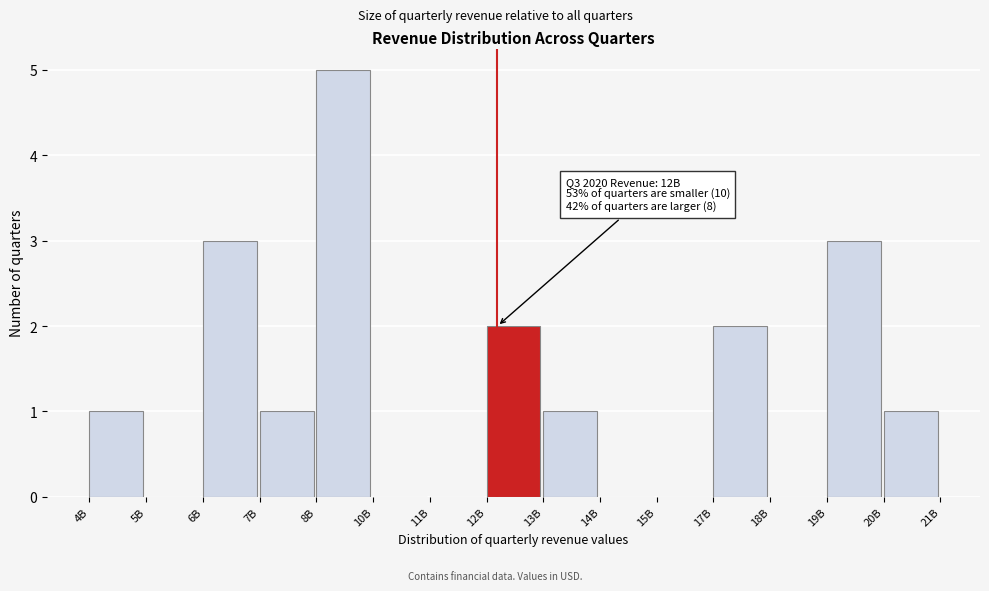

Reading left to right, list all the values displayed in this chart.

4B=1	5B=0	6B=3	7B=1	8B=5	10B=0	11B=0	12B=2	13B=1	14B=0	15B=0	17B=2	18B=0	19B=3	20B=1